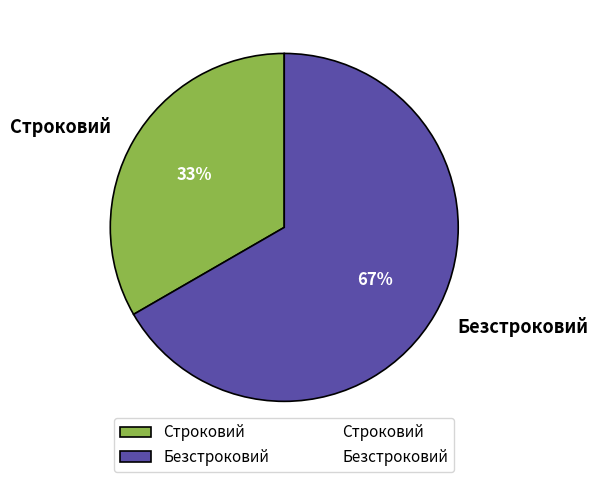

Is there a majority slice in this chart?

Yes